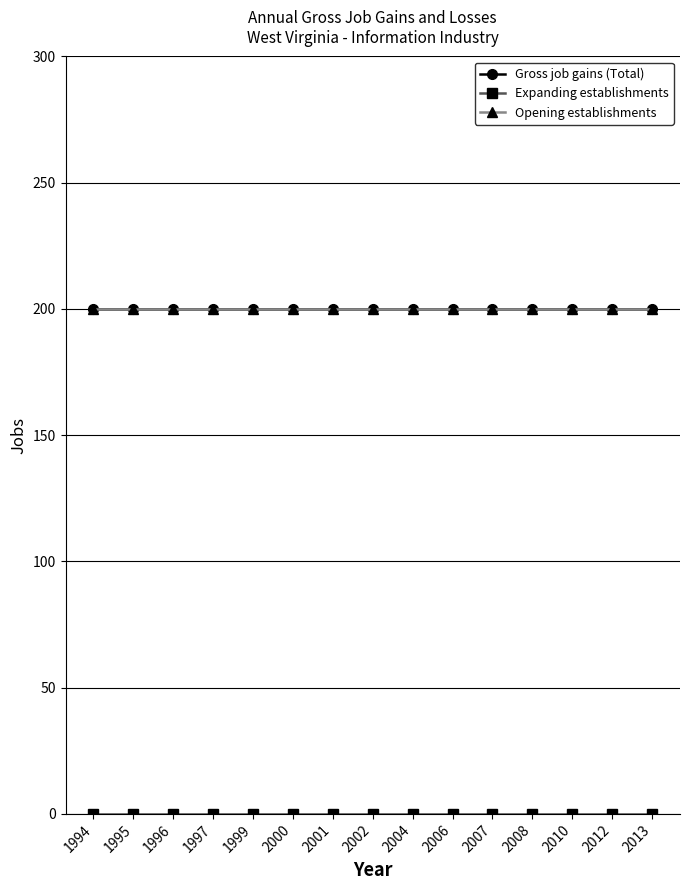

Does the chart have visible grid lines?

Yes